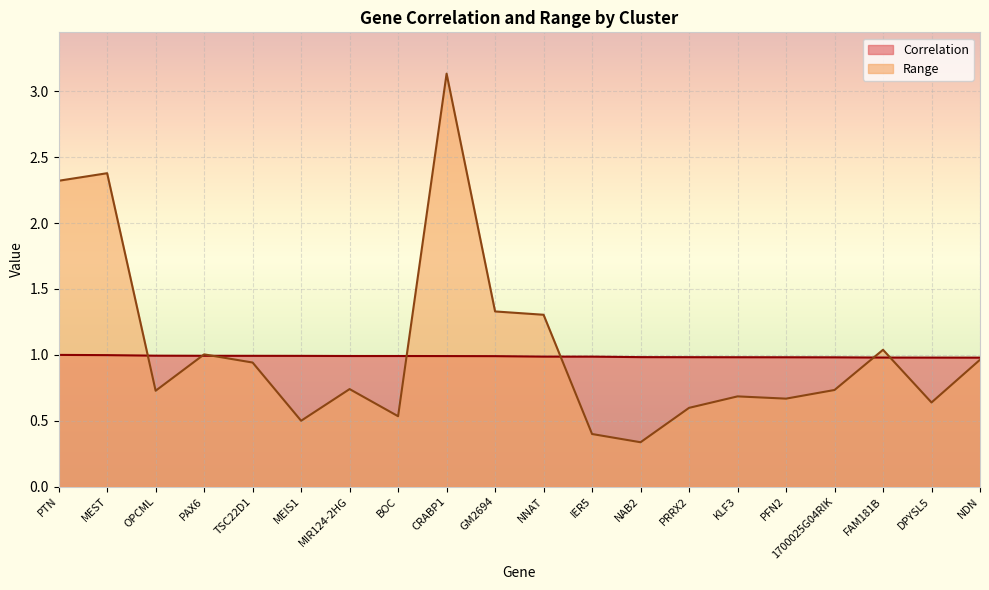

Between which two adjacent categories do Correlation and Range first intersect?

MEST and OPCML